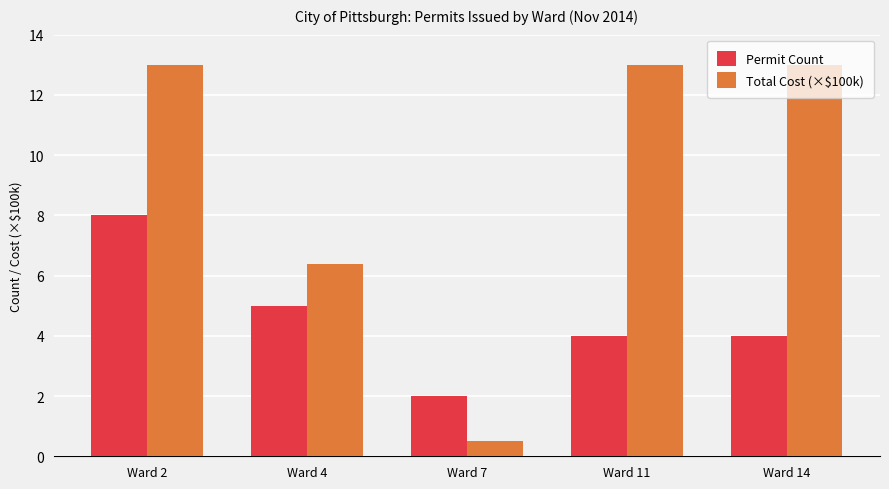

At which category is the sum across all series the highest?

Ward 2